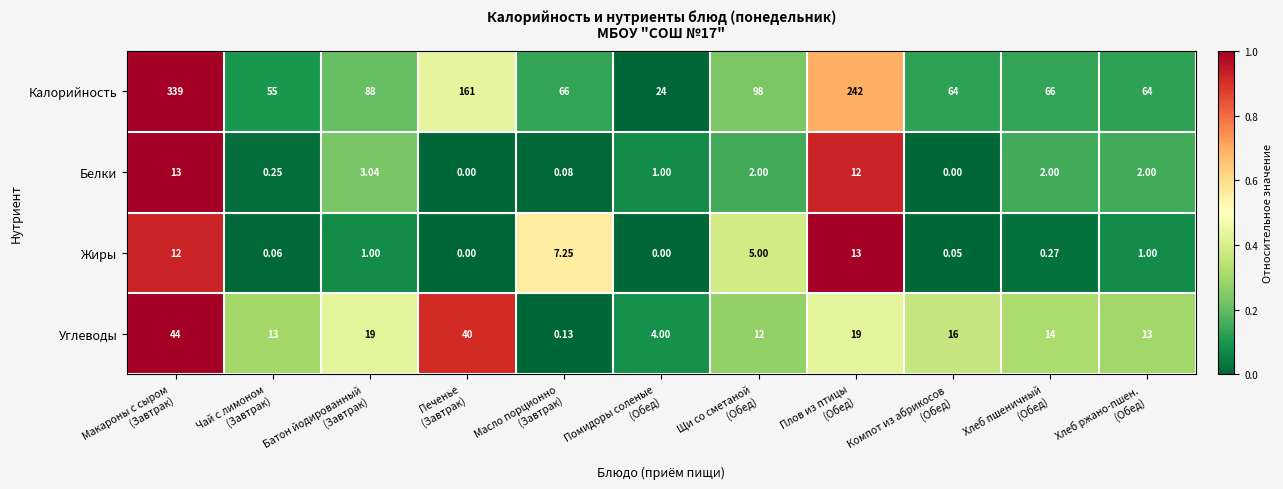

How many categories are shown in the chart?

11